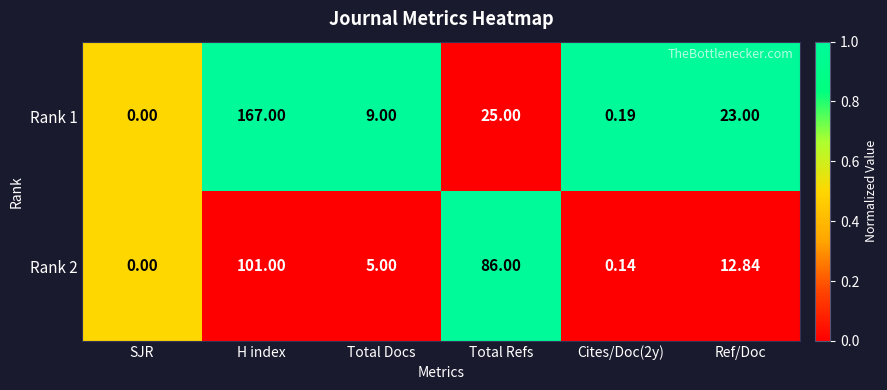

How many data points does each series have?

6